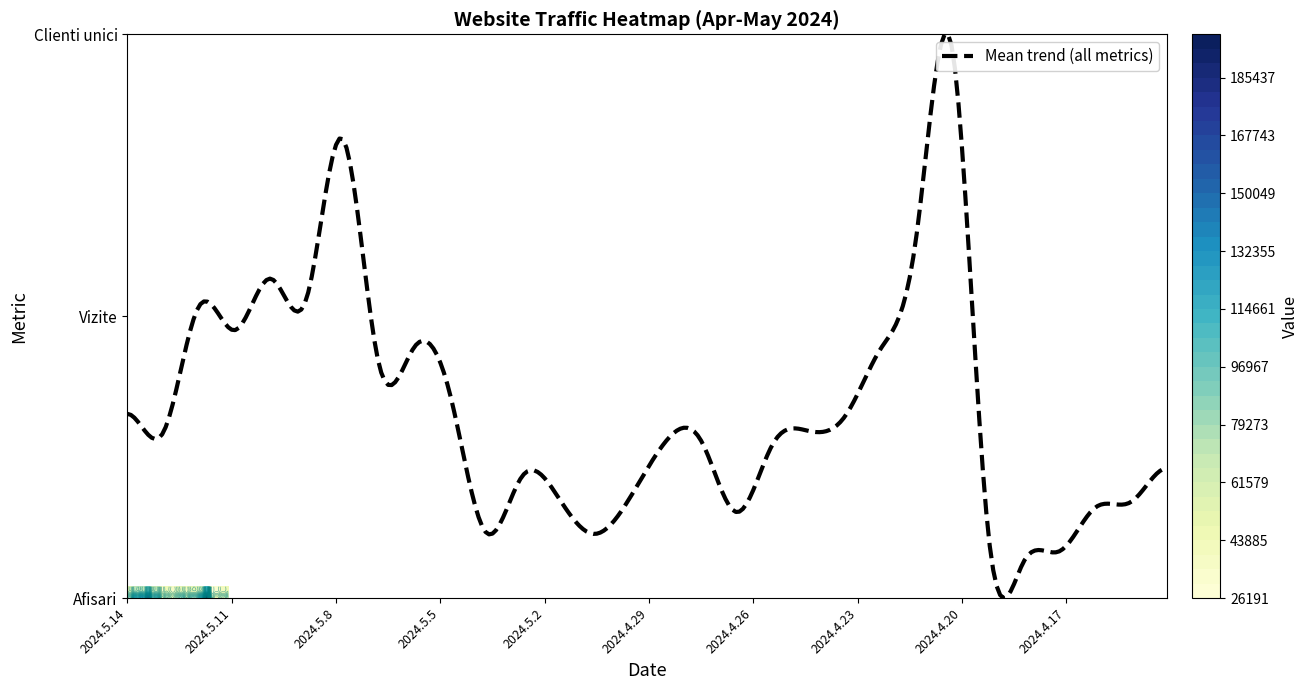

At 2024.4.24, list the series in order from smallest to largest.

Clienti unici, Vizite, Afisari